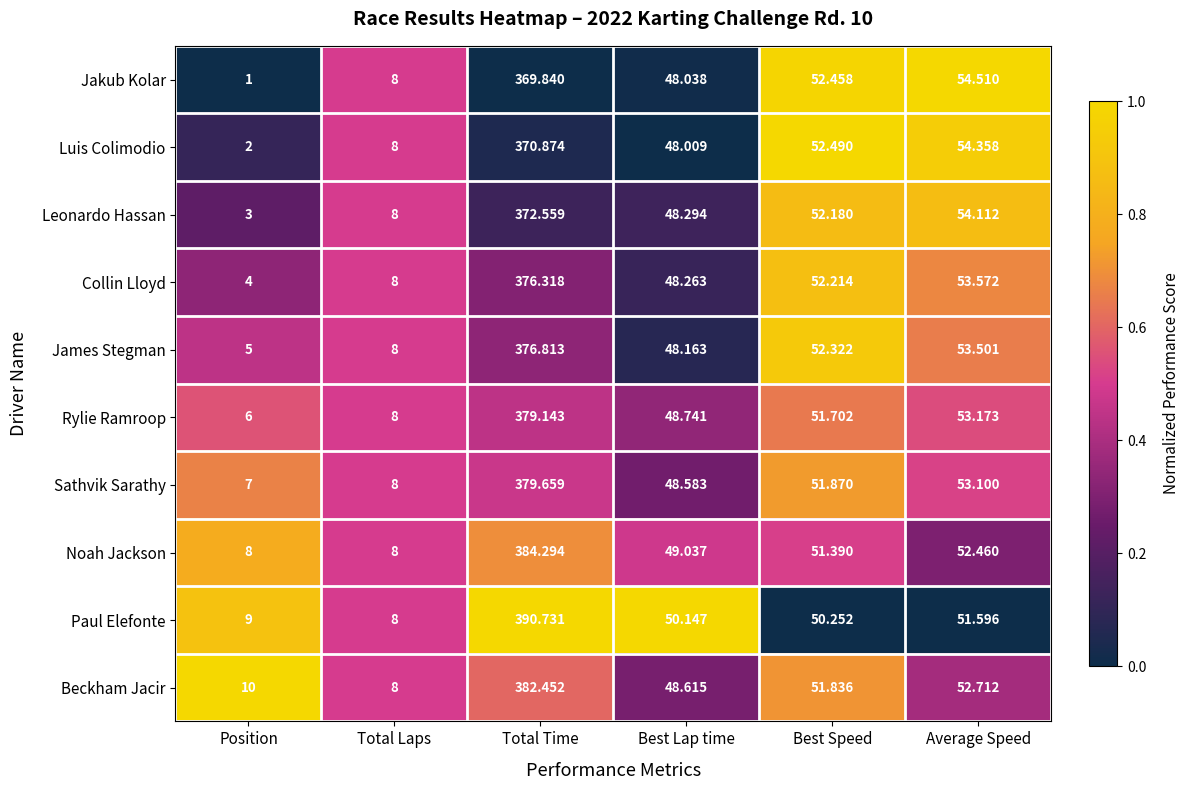

List the series in order of their peak value, lowest first.

Jakub Kolar, Luis Colimodio, Leonardo Hassan, Collin Lloyd, James Stegman, Rylie Ramroop, Sathvik Sarathy, Beckham Jacir, Noah Jackson, Paul Elefonte